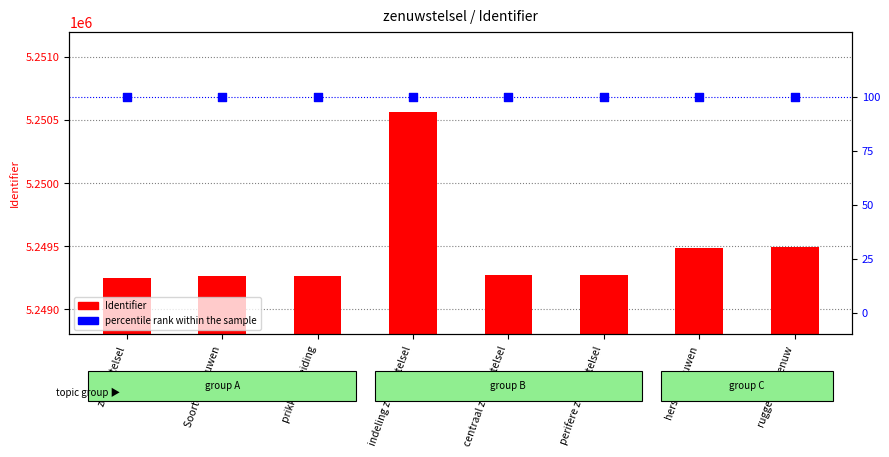

Which series has the largest total across all categories?

Identifier